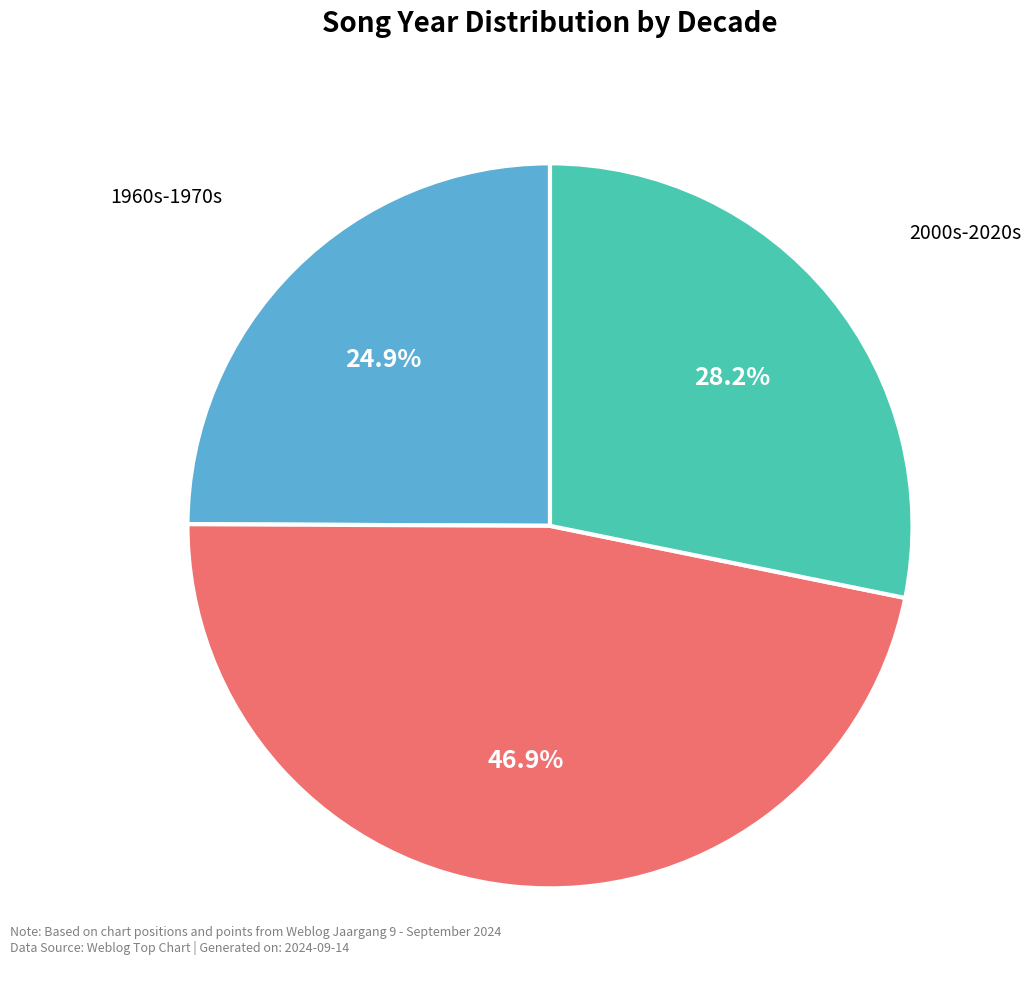

Is there a majority slice in this chart?

No